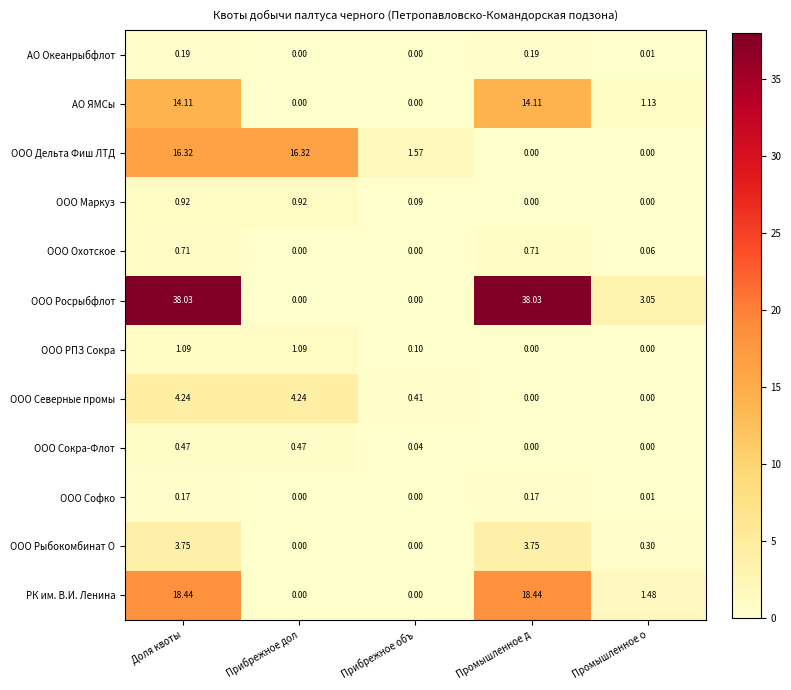

Which series has the largest range (max minus min)?

ООО Росрыбфлот